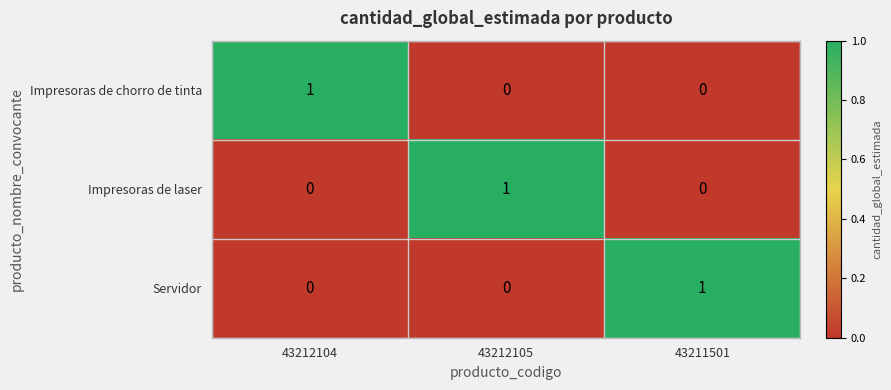

At how many categories does at least one series exceed 0?

3